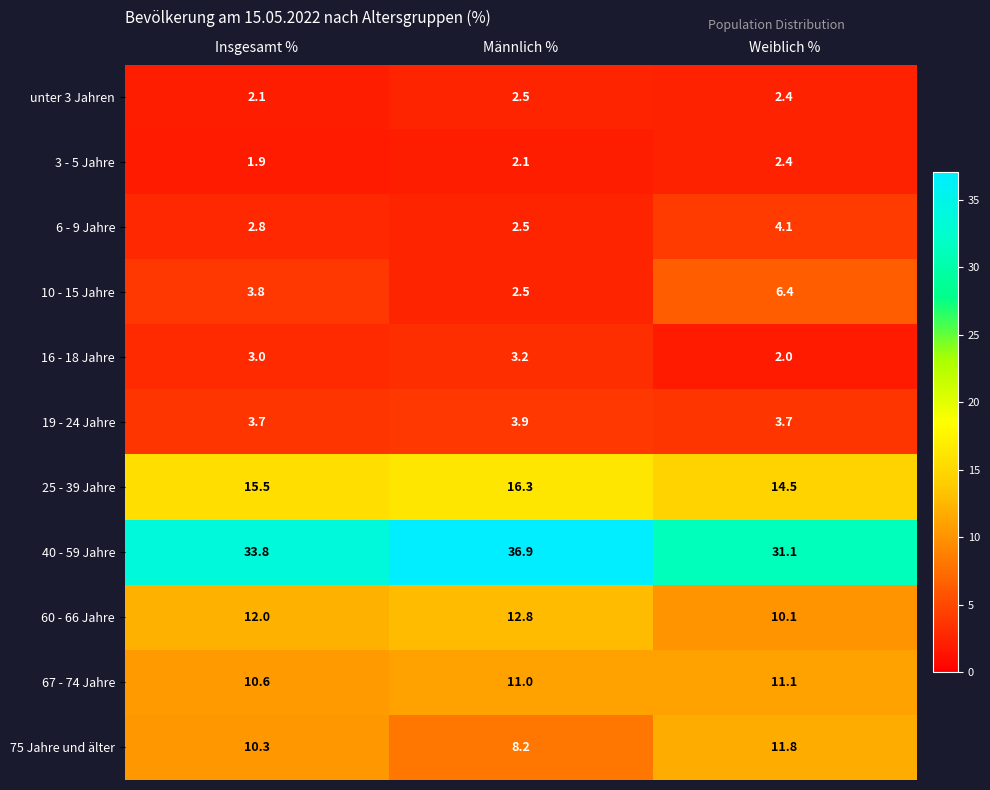

List the series in order of their peak value, lowest first.

3 - 5 Jahre, unter 3 Jahren, 16 - 18 Jahre, 19 - 24 Jahre, 6 - 9 Jahre, 10 - 15 Jahre, 67 - 74 Jahre, 75 Jahre und älter, 60 - 66 Jahre, 25 - 39 Jahre, 40 - 59 Jahre